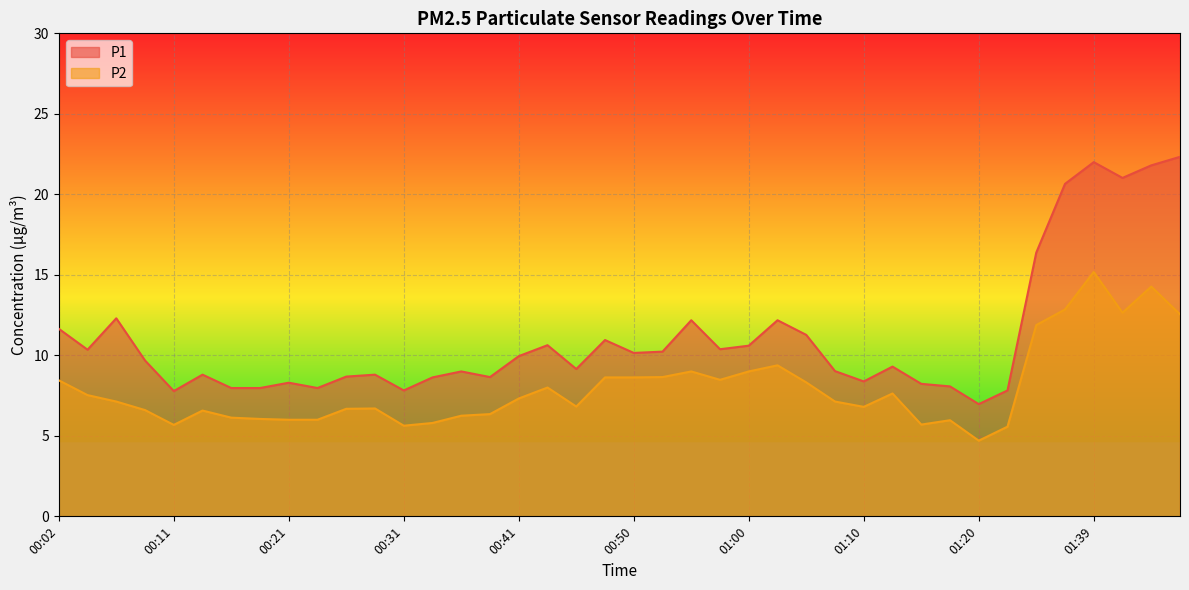

What is the value of the P1 point at the 13th from the left?

7.8